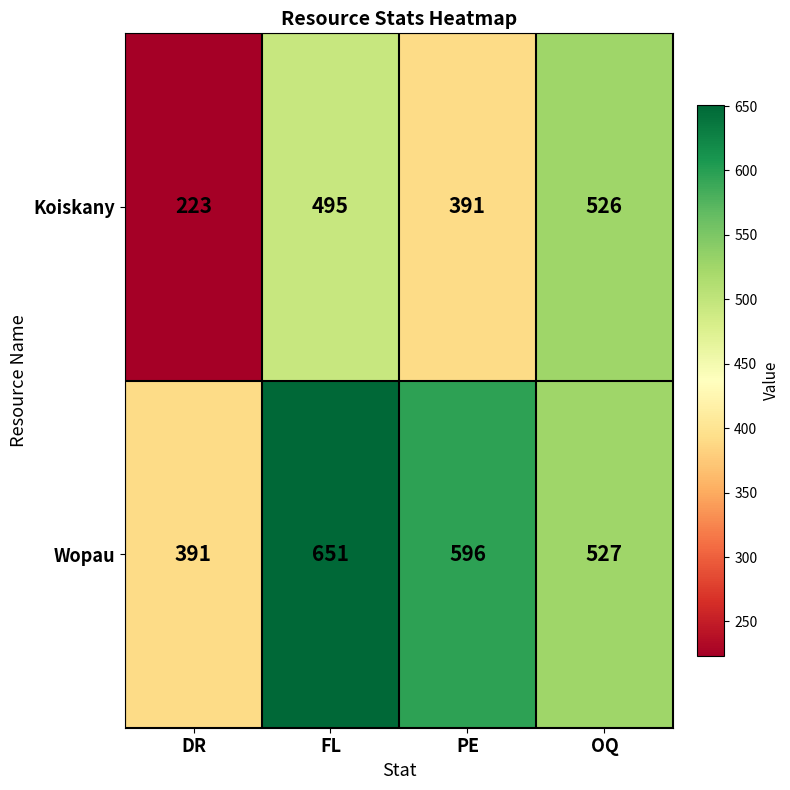

True or false: Koiskany has a value of 250 at PE.

False